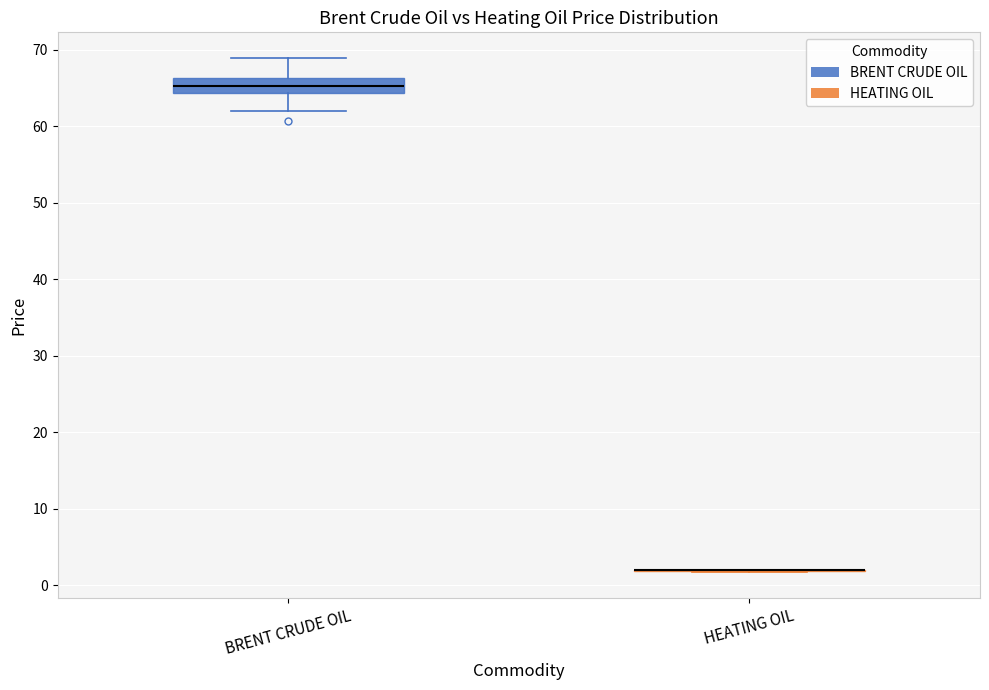

Where is the upper edge of the box for BRENT CRUDE OIL on the y-axis? The values are not printed on the chart, so give them approximately, as read against the axis.

66